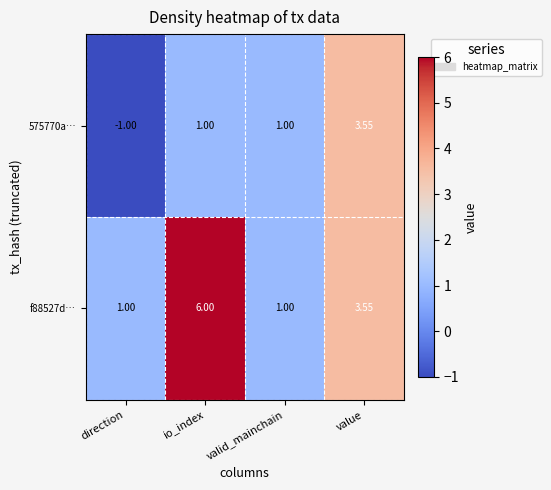

At which category is the sum across all series the highest?

value